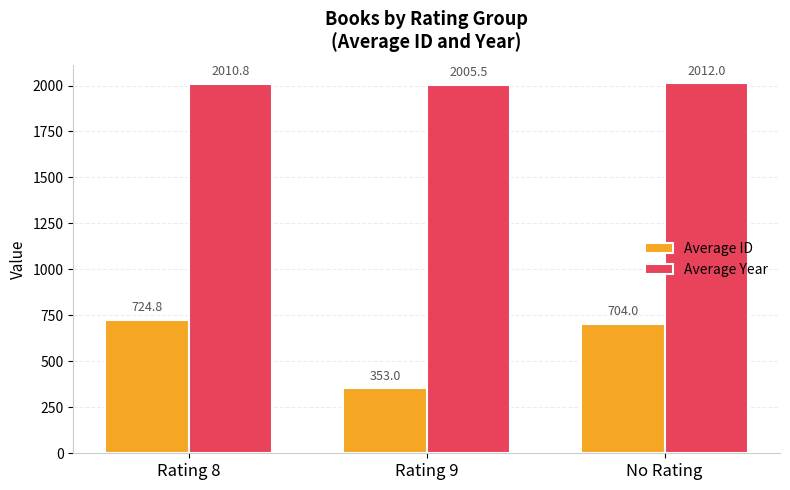

The Average ID series shows 235.6 at Rating 9. True or false?

False